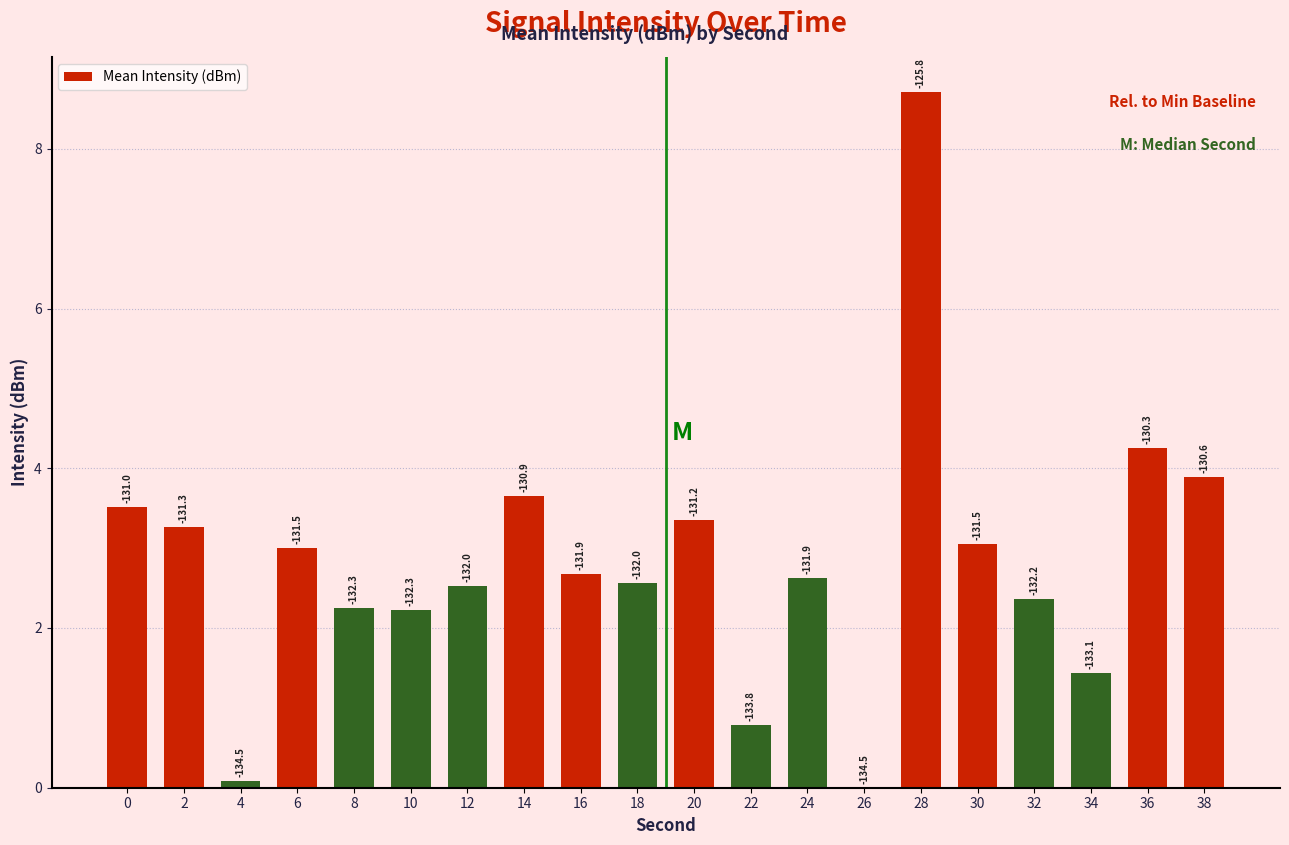

How many data points are above 2?

16